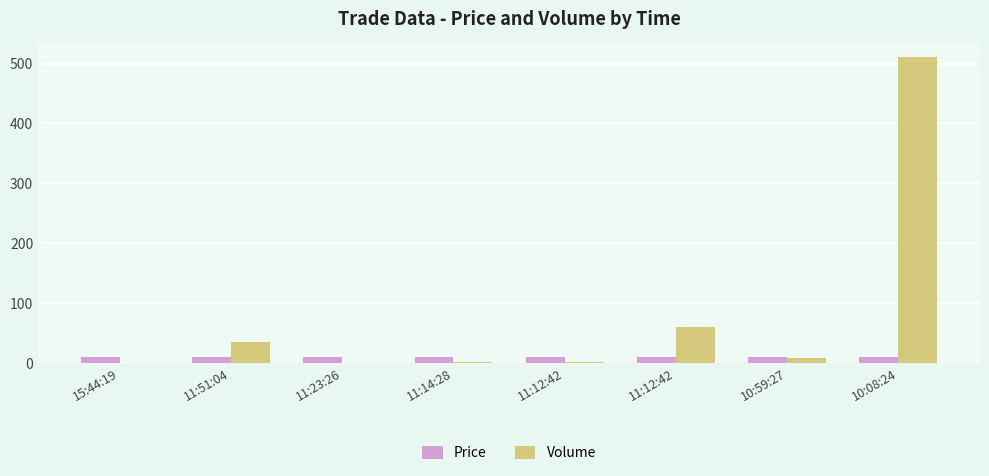

Between 11:51:04 and 10:08:24, which series saw the biggest shift?

Volume